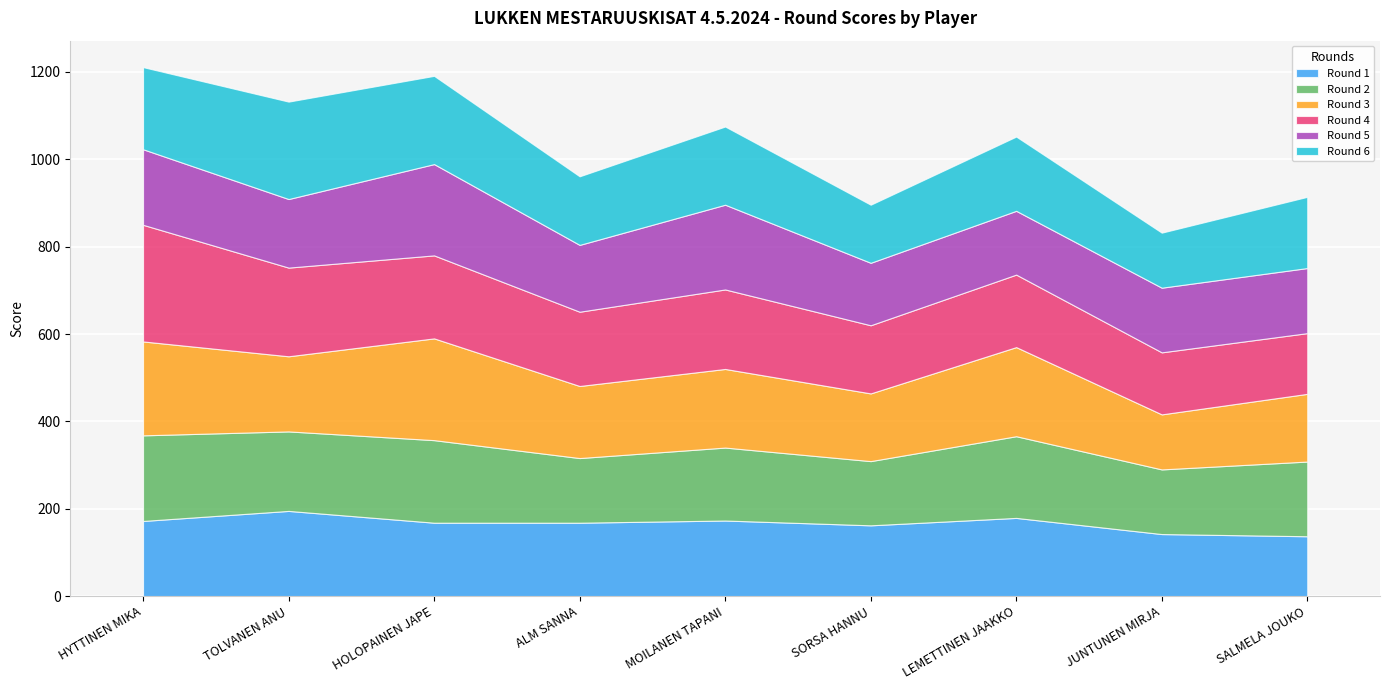

True or false: Round 1 has a value of 309 at LEMETTINEN JAAKKO.

False